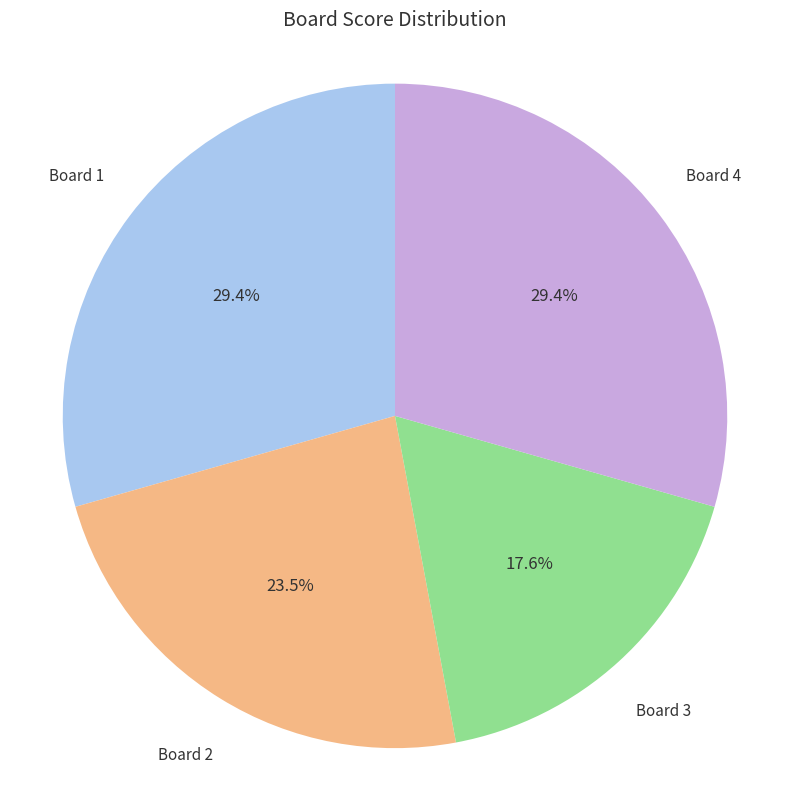

Is there a majority slice in this chart?

No